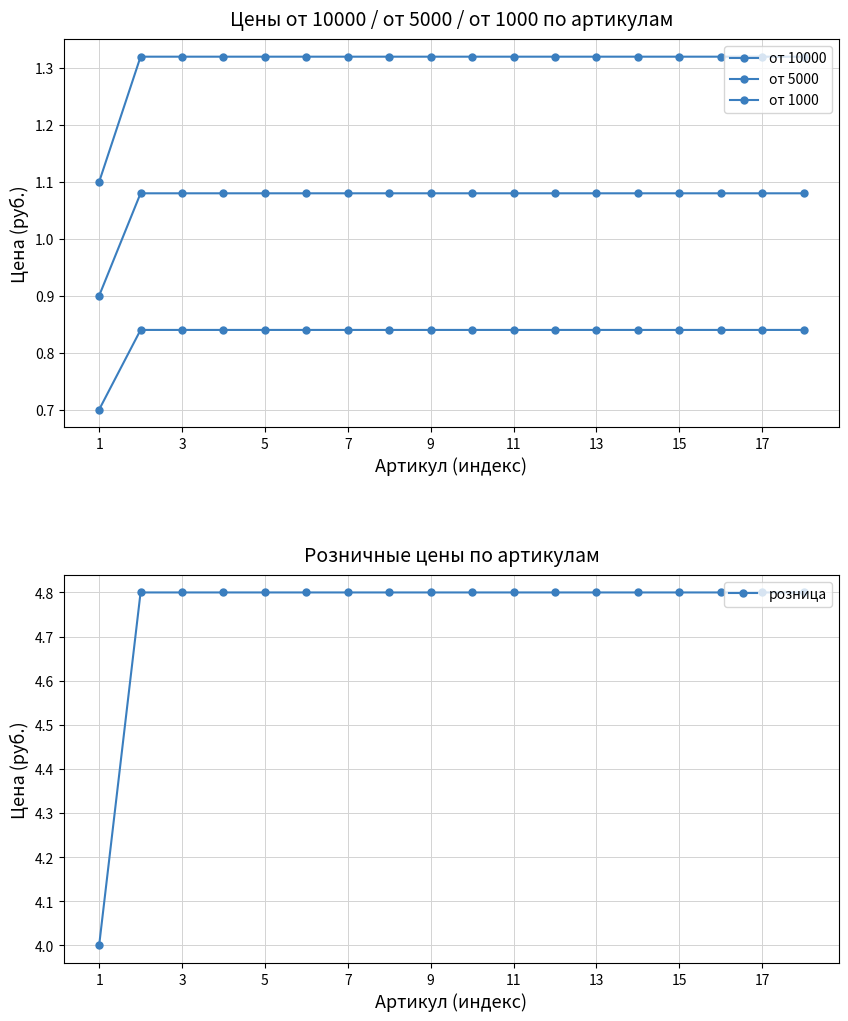

At how many categories does at least one series exceed 1?

18